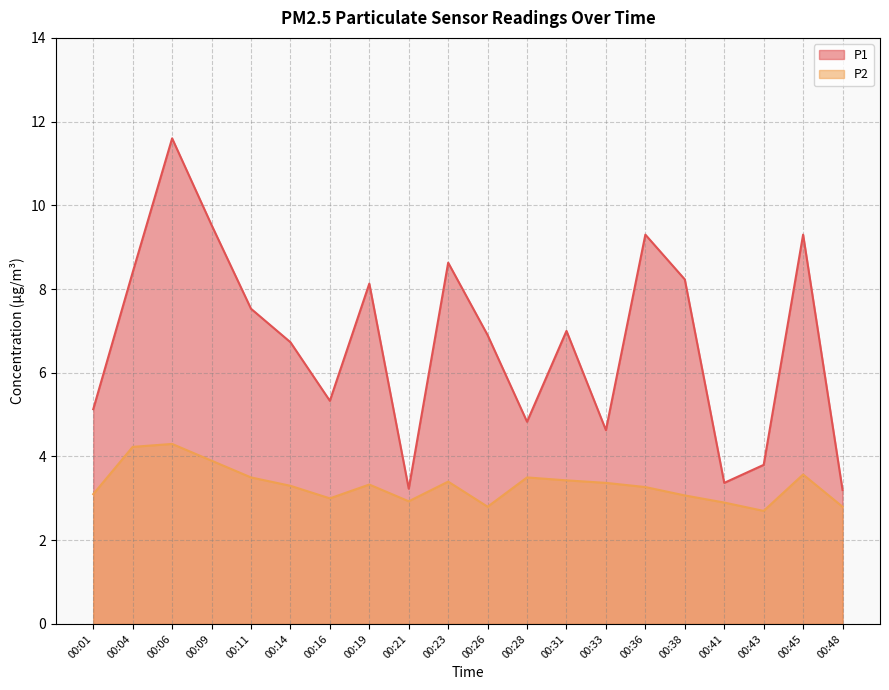

How many series are shown in this chart?

2